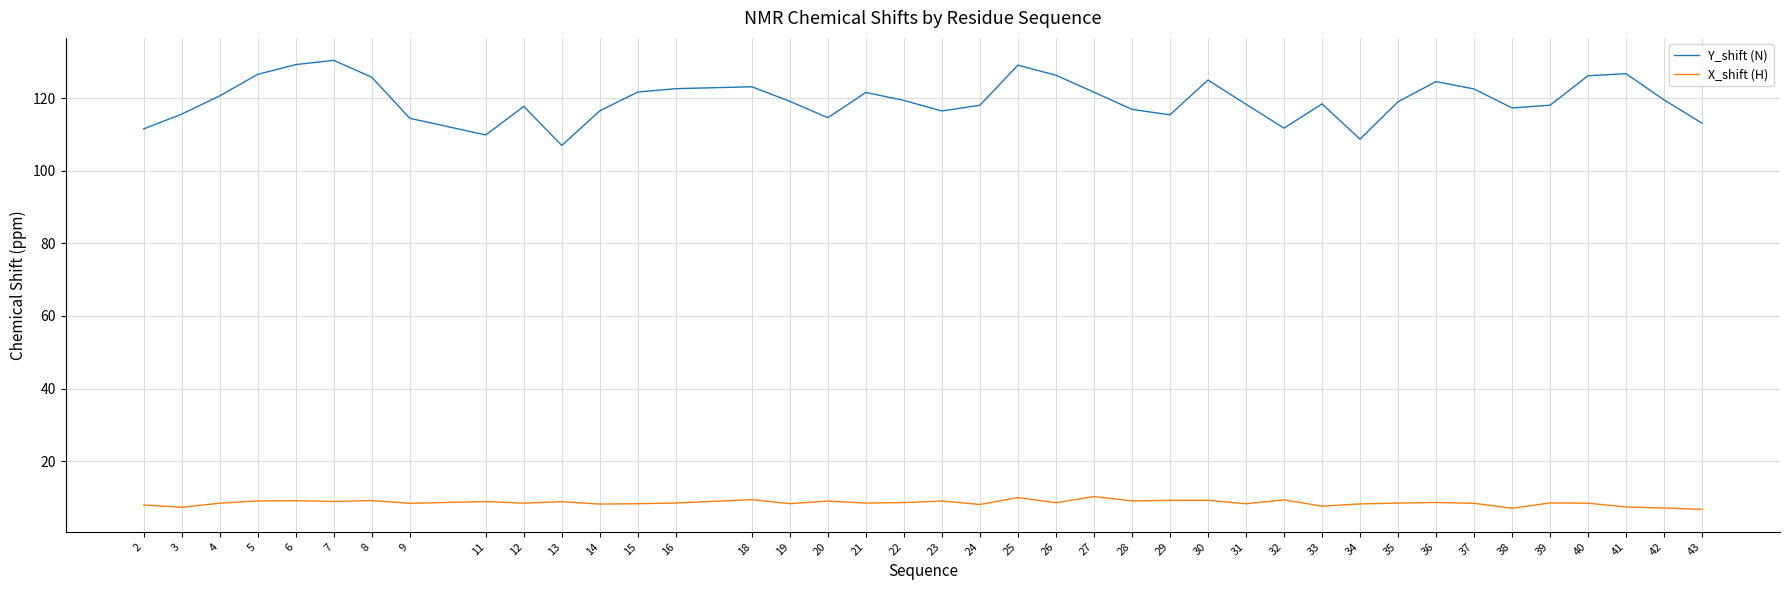

What is the difference between the maximum and minimum values in the X_shift (H) series?

3.5